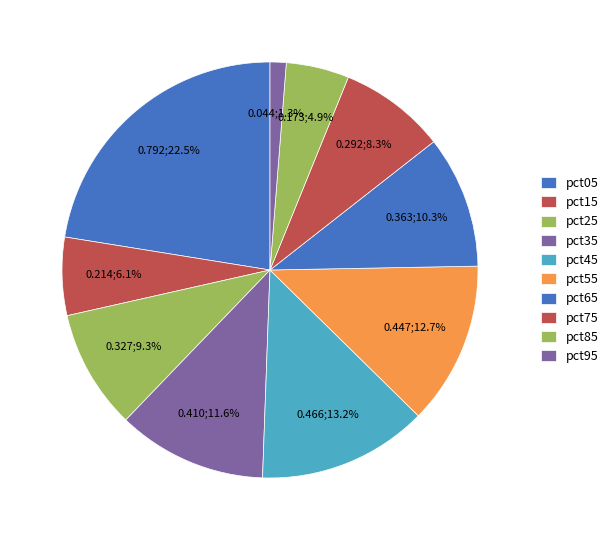

Combined, do pct55 and pct85 account for over 50%?

No